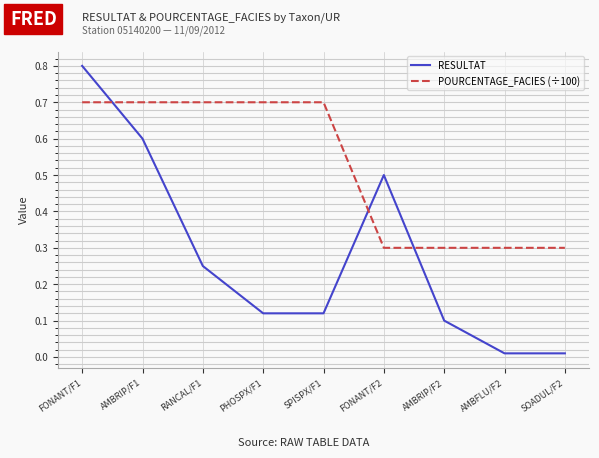

What are all the series names shown in the legend?

RESULTAT, POURCENTAGE_FACIES (÷100)